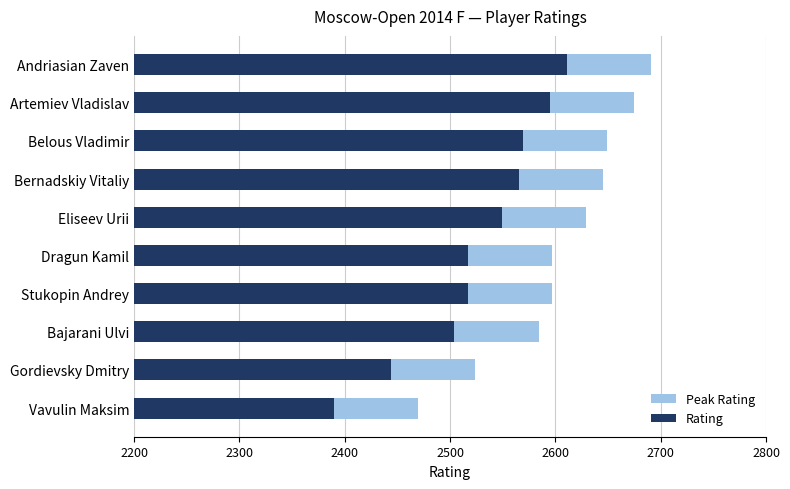

Which series has the widest spread of values?

Peak Rating